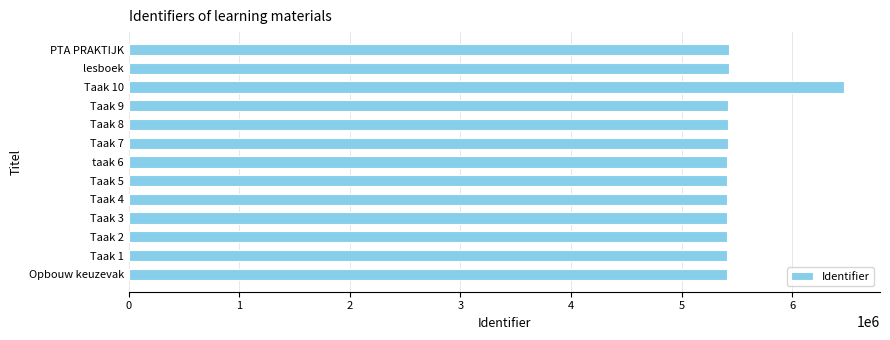

What is the difference between the maximum and minimum values?

1059653